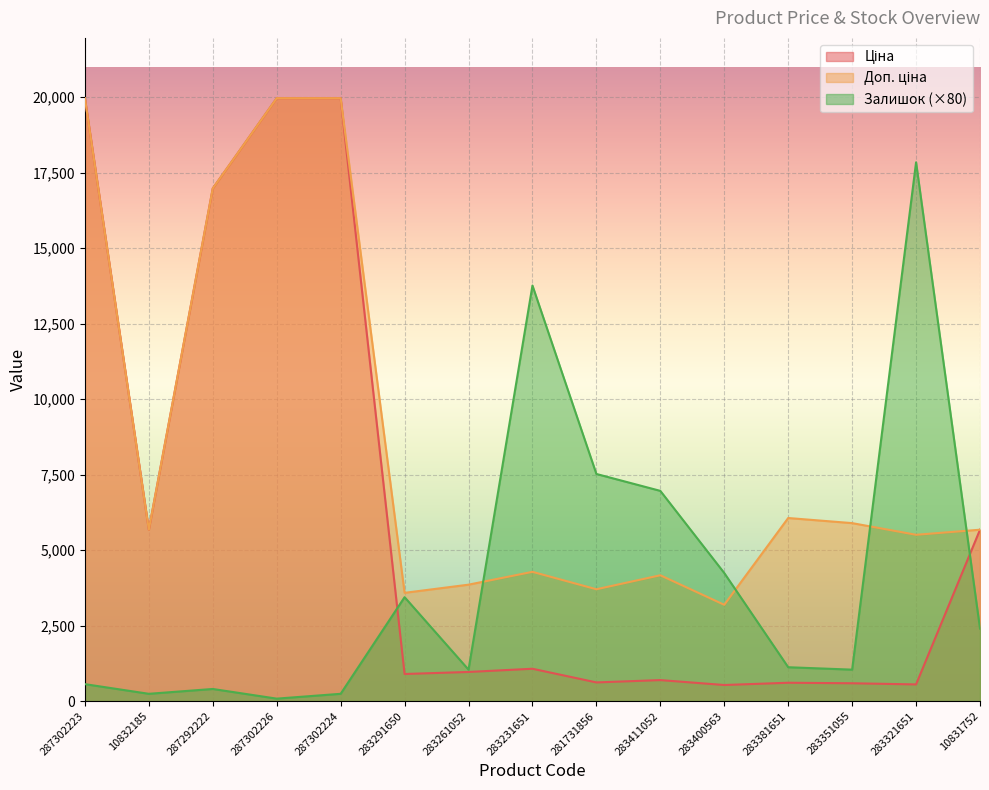

Which category has the highest value across all series?

287302223